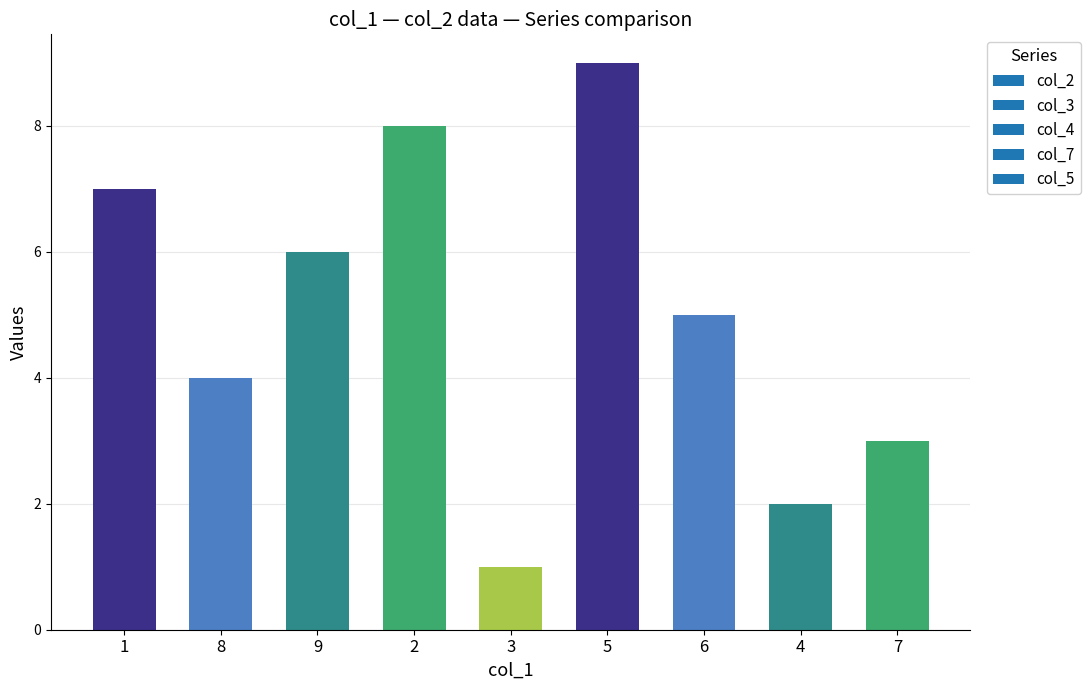

What is the ratio of the value at 6 to the value at 2?

0.6